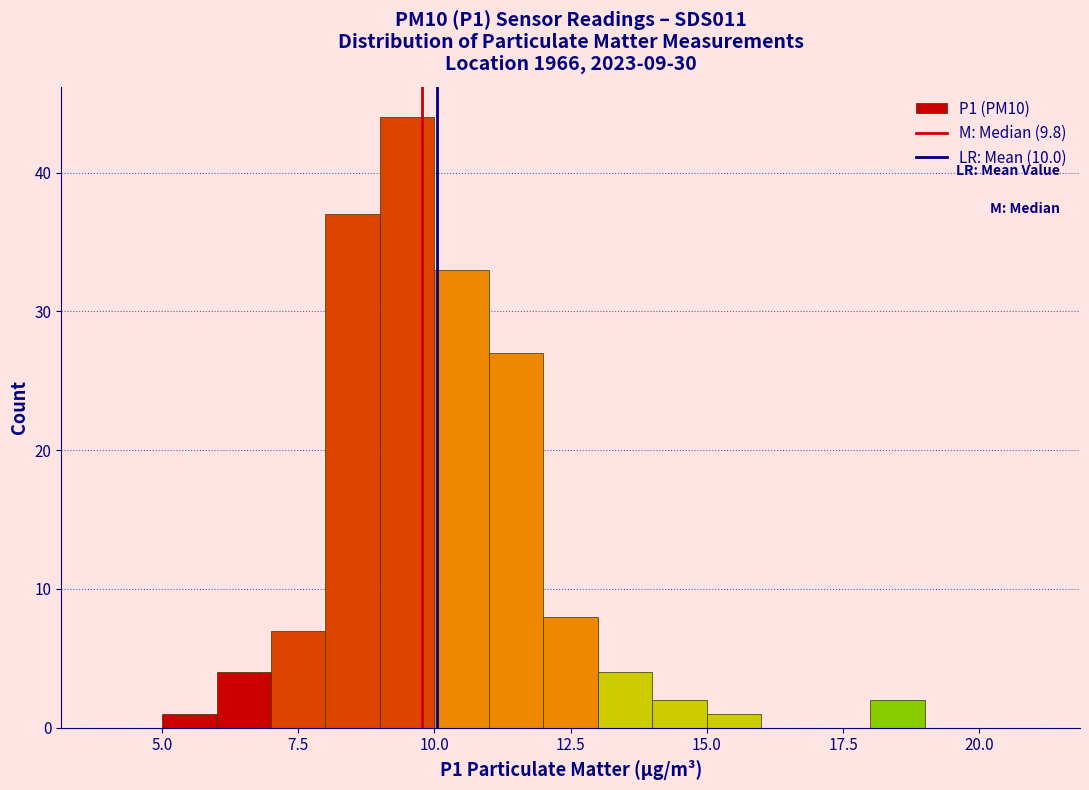

Read against the x-axis, roughly where is the centre of the tallest bar?

9.5